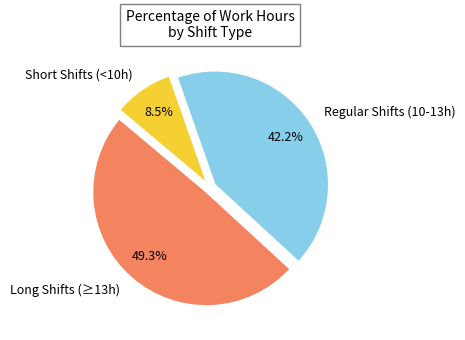

Which slice is the largest?

Long Shifts (≥13h)